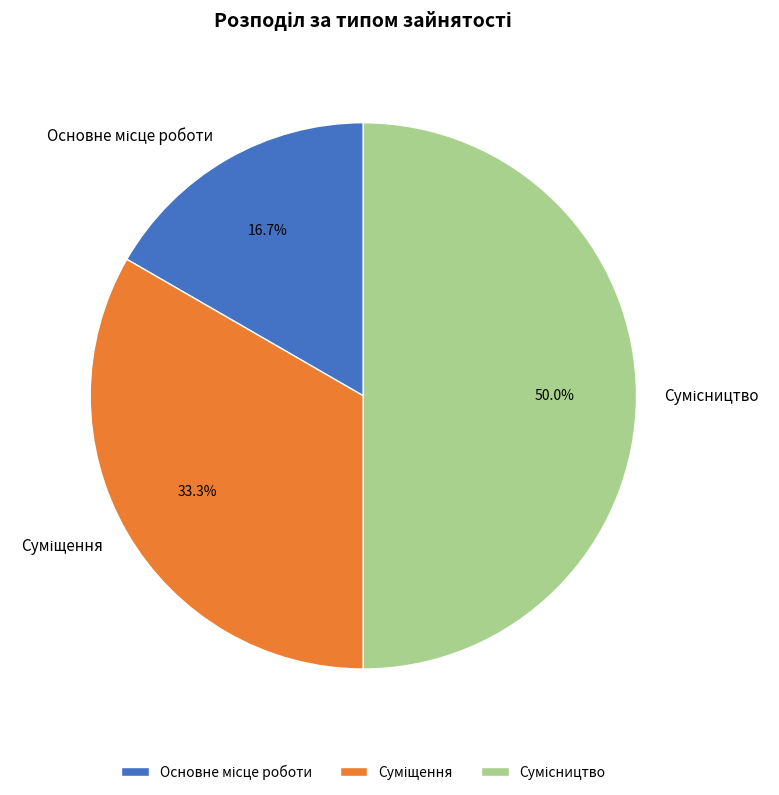

Is the sum of Основне місце роботи and Суміщення greater than half?

No